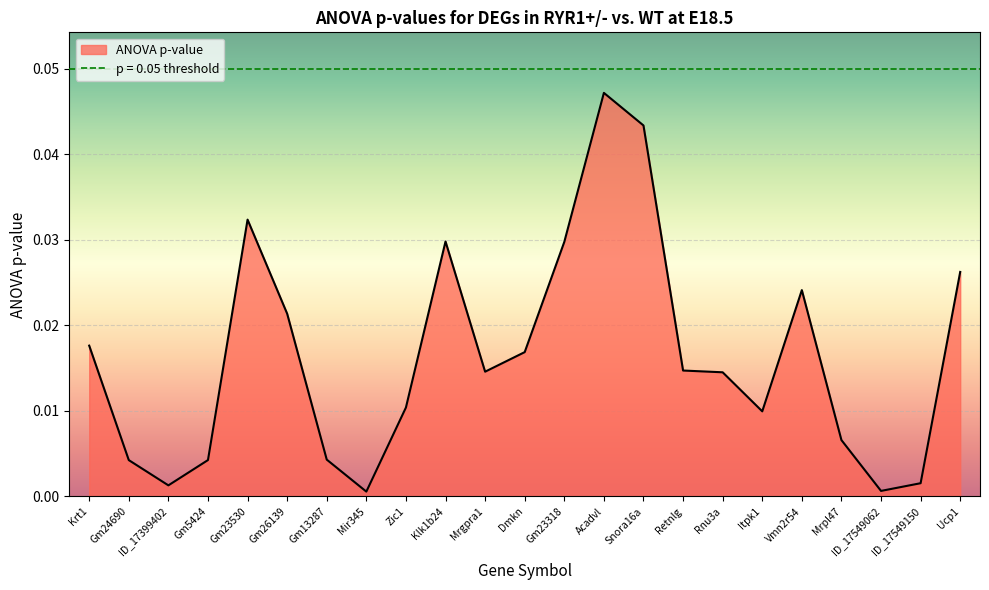

The value at Zic1 is 0.0. True or false?

True